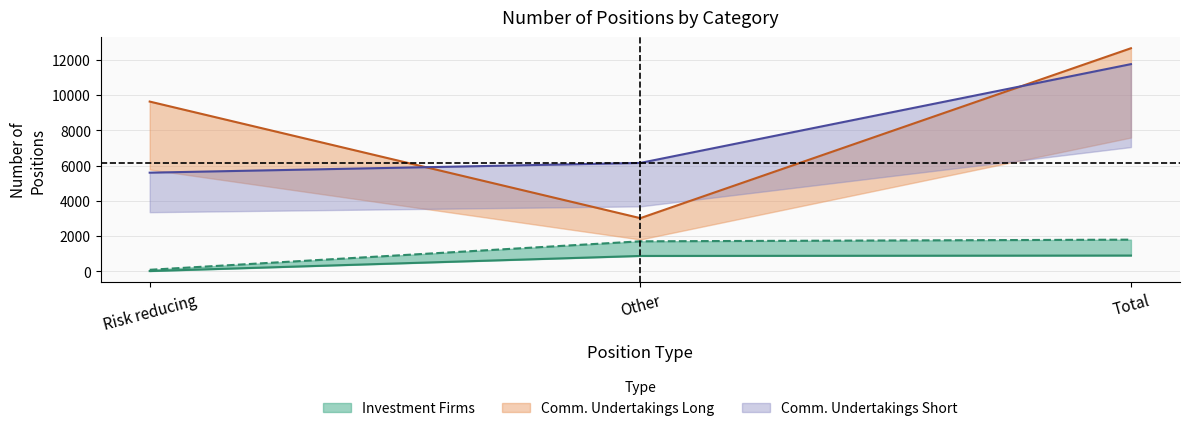

How many Comm. Undertakings Long values are between 3024 and 12659?

3